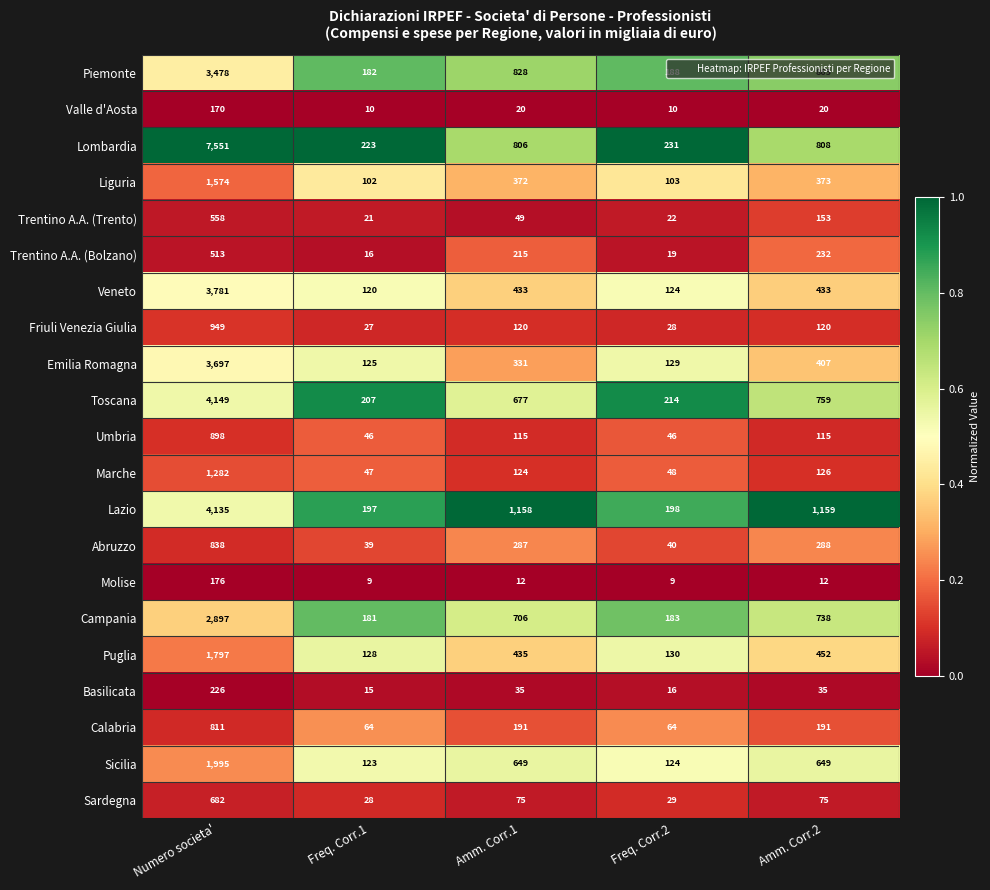

Which series has the largest total across all categories?

Lombardia